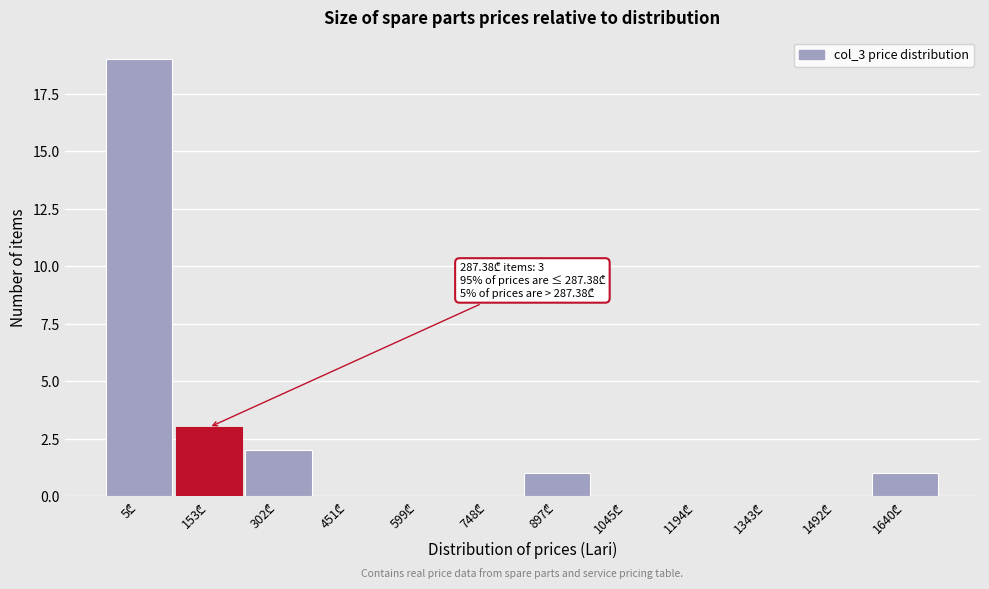

What is the greatest value displayed?

19